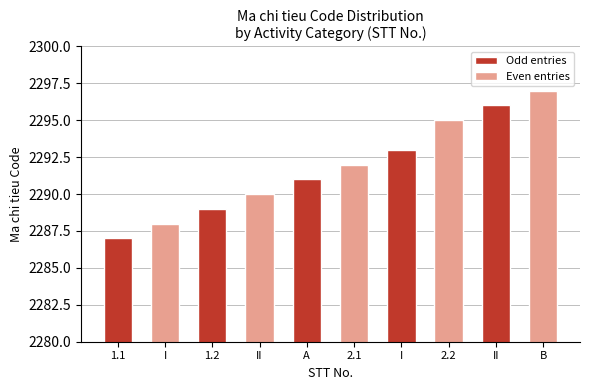

Reading left to right, extract all data points from this chart.

Odd entries: 2287	2289	2291	2293	2296
Even entries: 2288	2290	2292	2295	2297